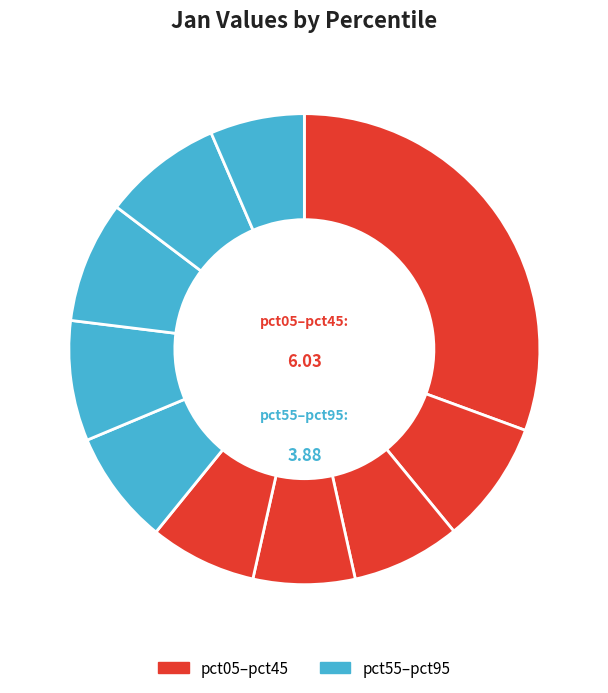

How many slices are in this pie chart?

10